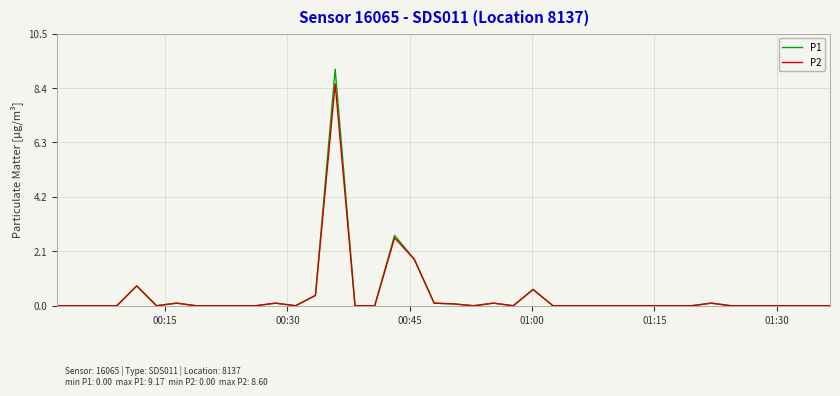

How many lines are shown in the chart?

2